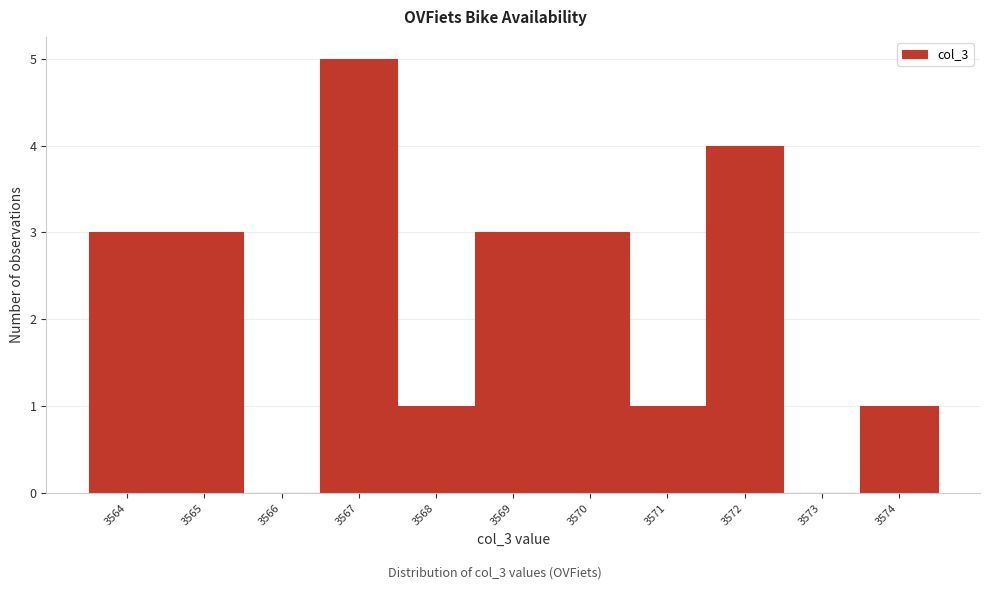

Reading left to right, what are all the values shown in this chart?

3564=3	3565=3	3566=0	3567=5	3568=1	3569=3	3570=3	3571=1	3572=4	3573=0	3574=1